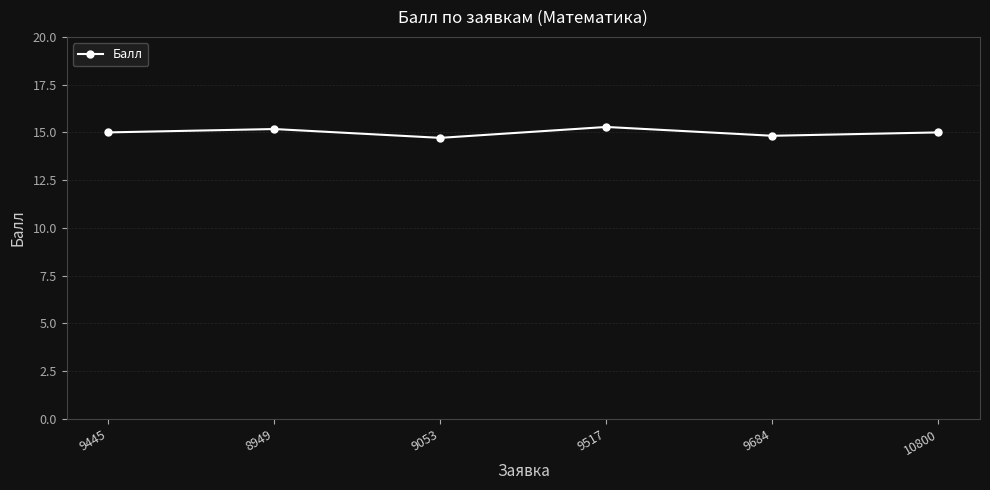

What is the label of the 5th point from the left?

9684